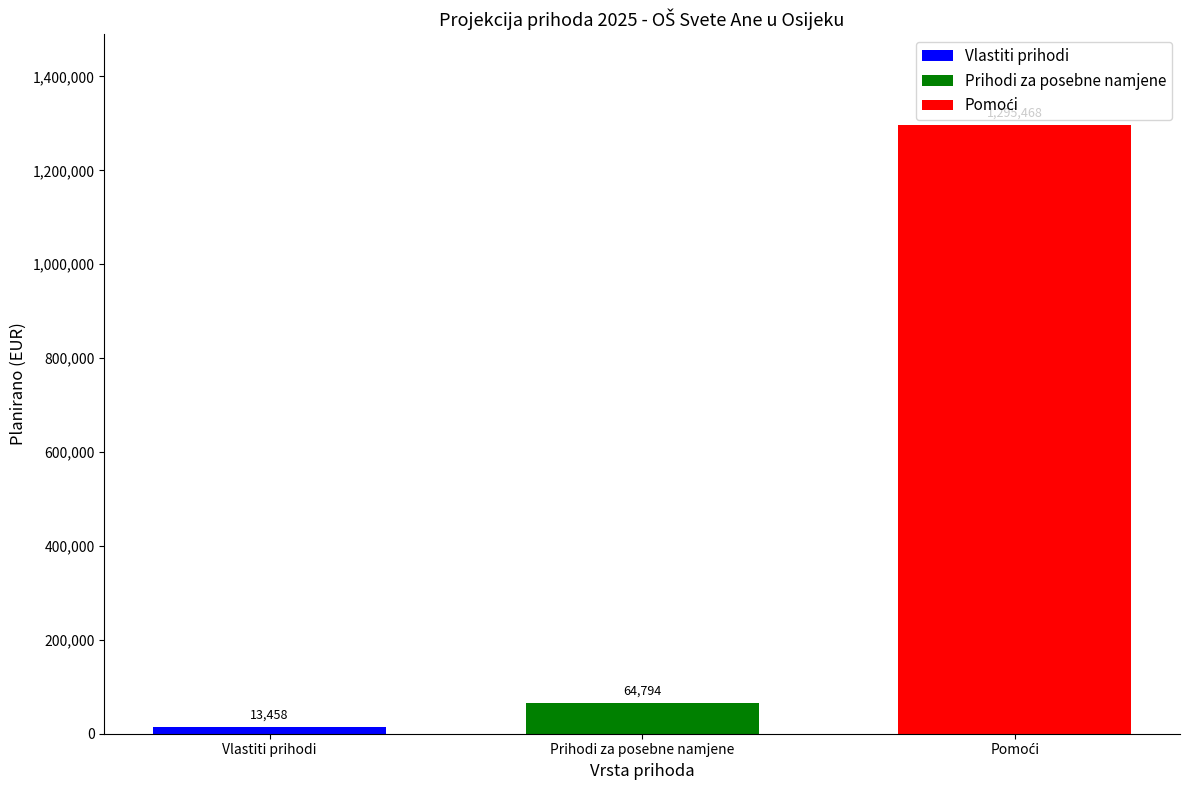

The Prihodi za posebne namjene series shows 64794 at Prihodi za posebne namjene. True or false?

True